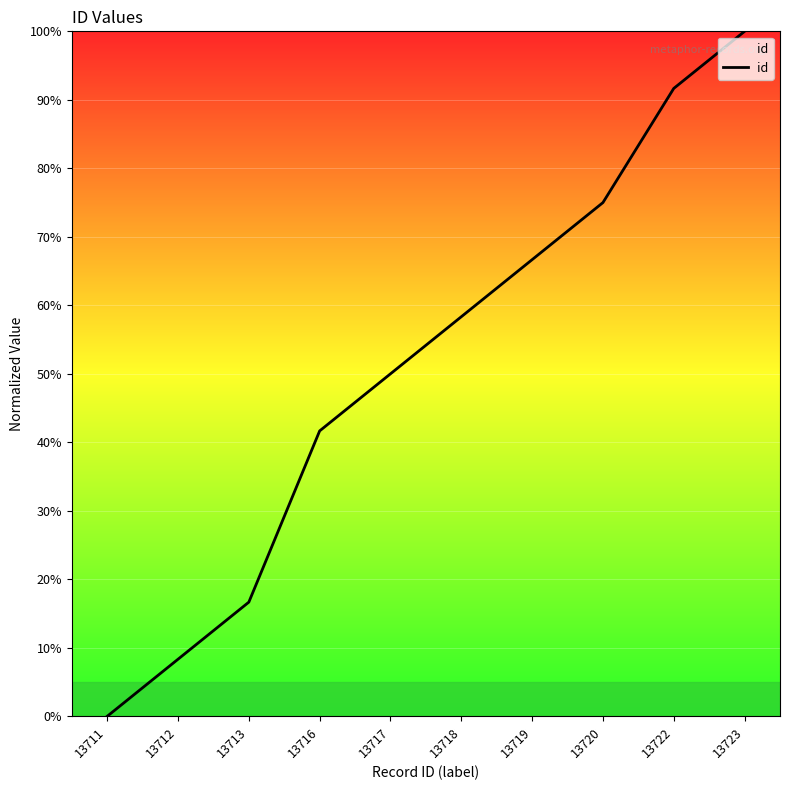

Reading left to right, what are all the values shown in this chart?

13711=0.0	13712=8.3	13713=16.7	13716=41.7	13717=50.0	13718=58.3	13719=66.7	13720=75.0	13722=91.7	13723=100.0